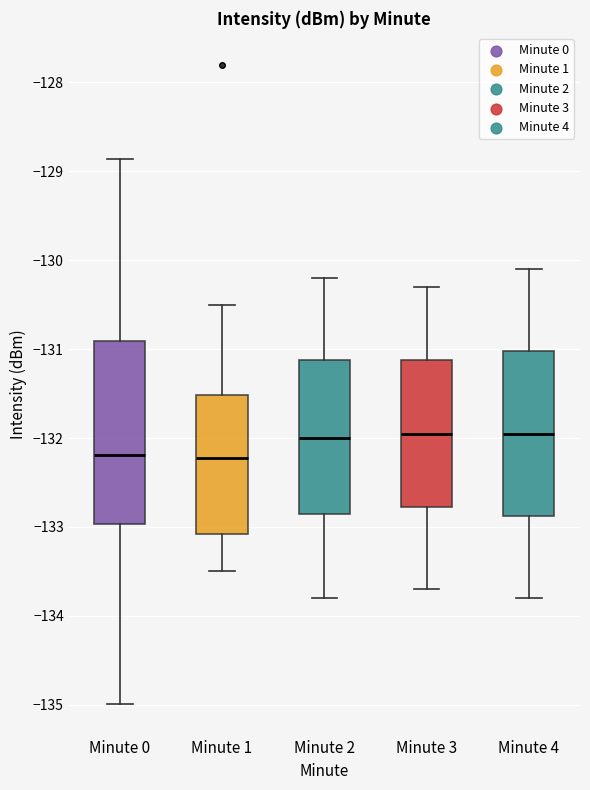

Comparing the boxes themselves (not the whiskers), which one is the tallest?

Minute 0